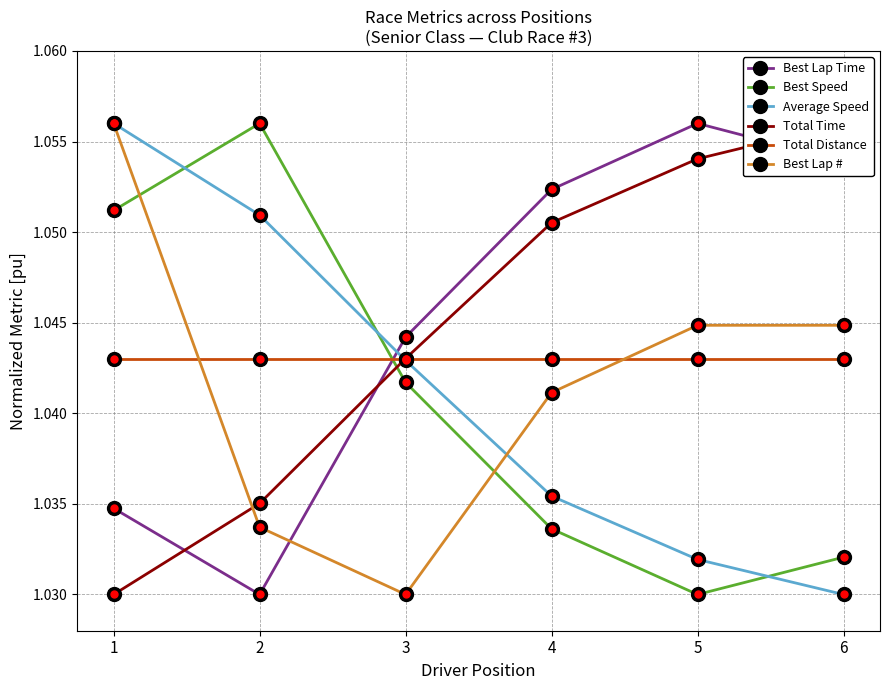

After their last crossing, which series has the higher values: Best Speed or Total Distance?

Total Distance